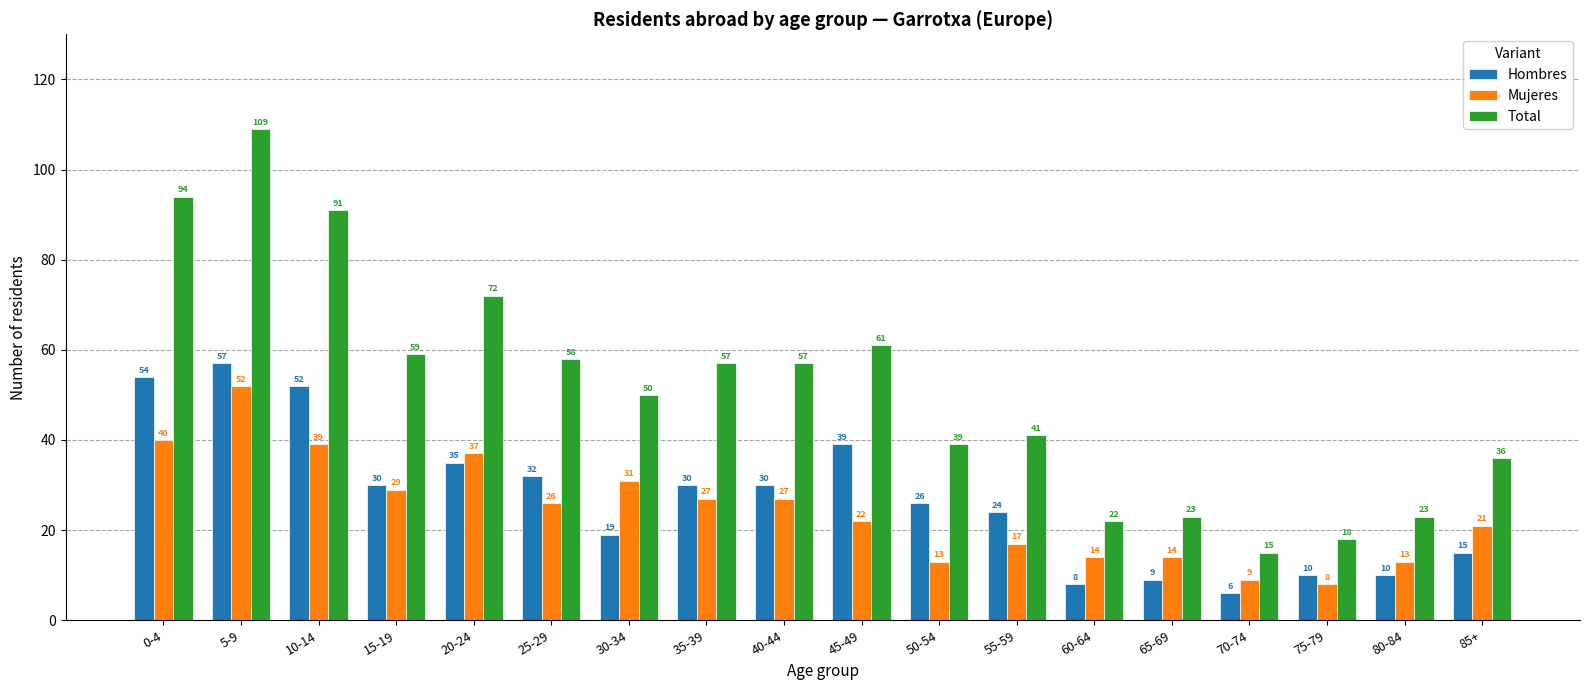

What is the lowest value of the Hombres series?

6